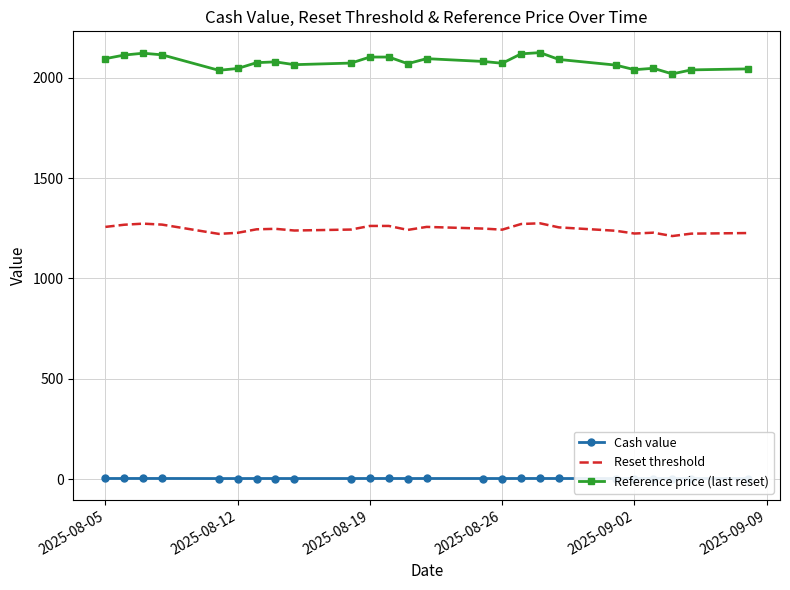

Rank the series by their average value, from highest to lowest.

Reference price (last reset), Reset threshold, Cash value